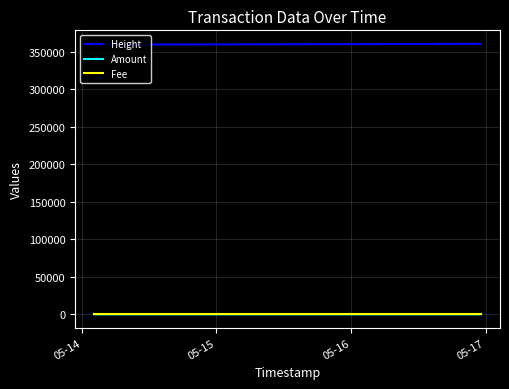

Which series has the largest total across all categories?

Height